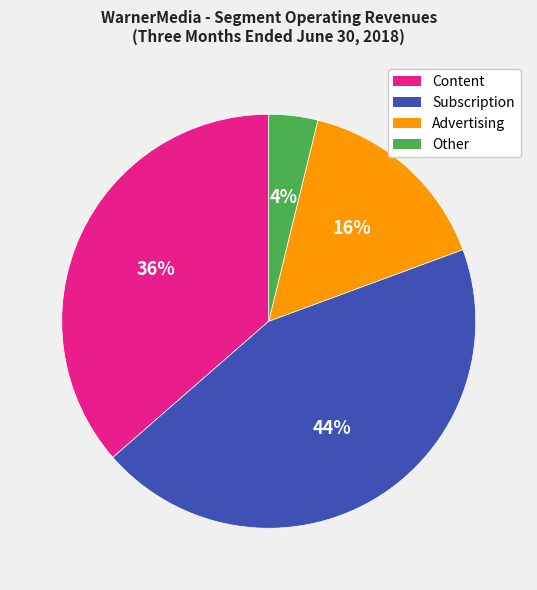

How many slices are in this pie chart?

4